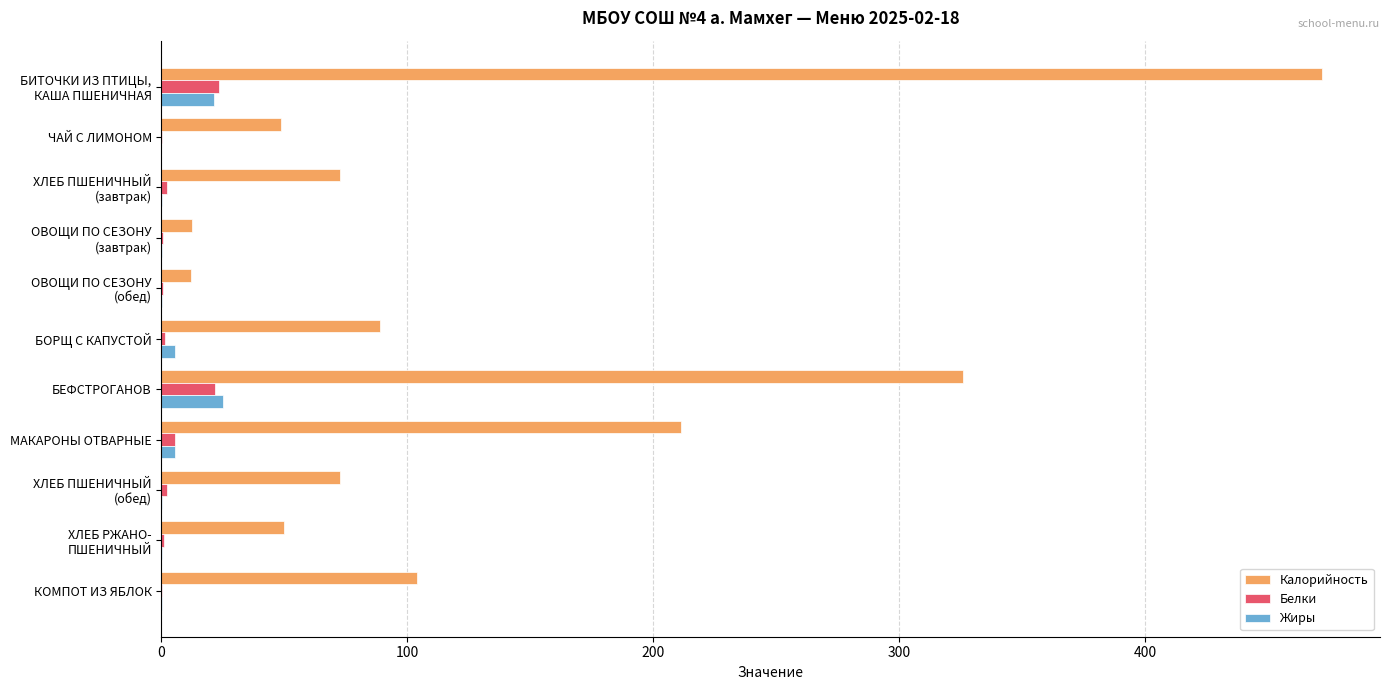

What is the maximum value for Белки?

23.5